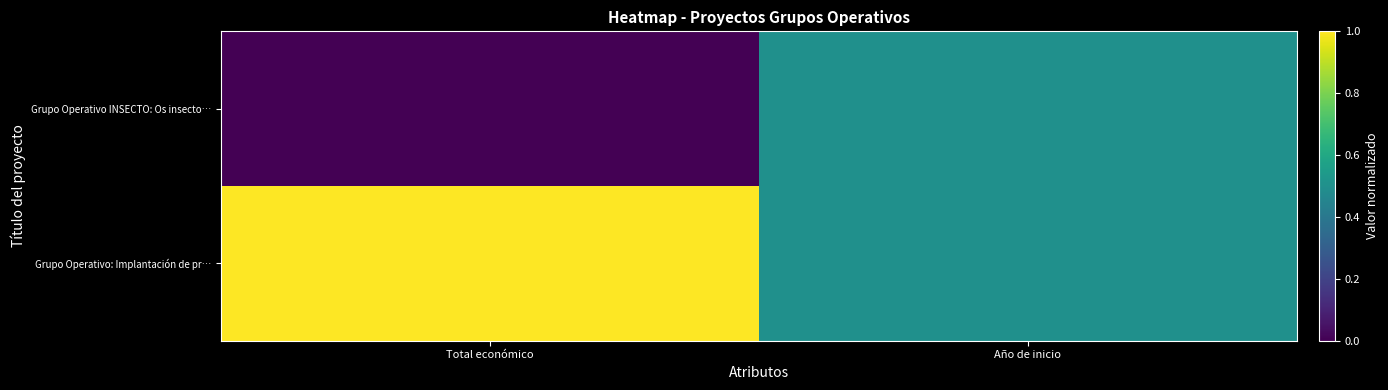

Between Año de inicio and Total económico, which is larger?

Año de inicio